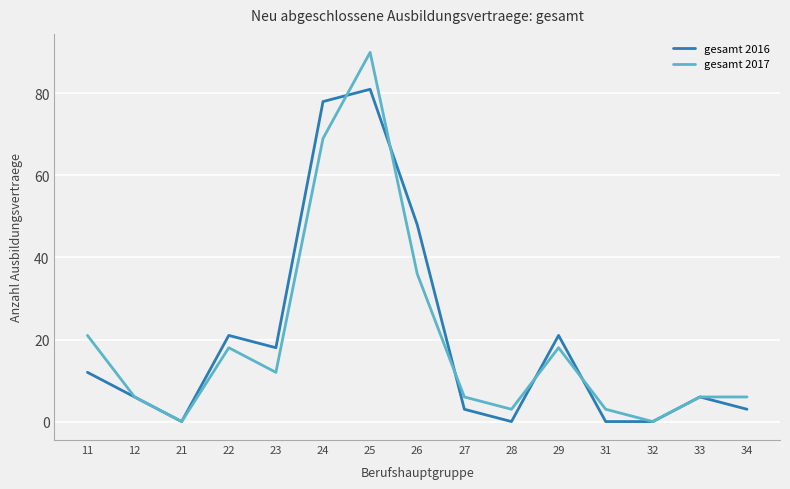

At which category does gesamt 2017 reach its first local peak?

22